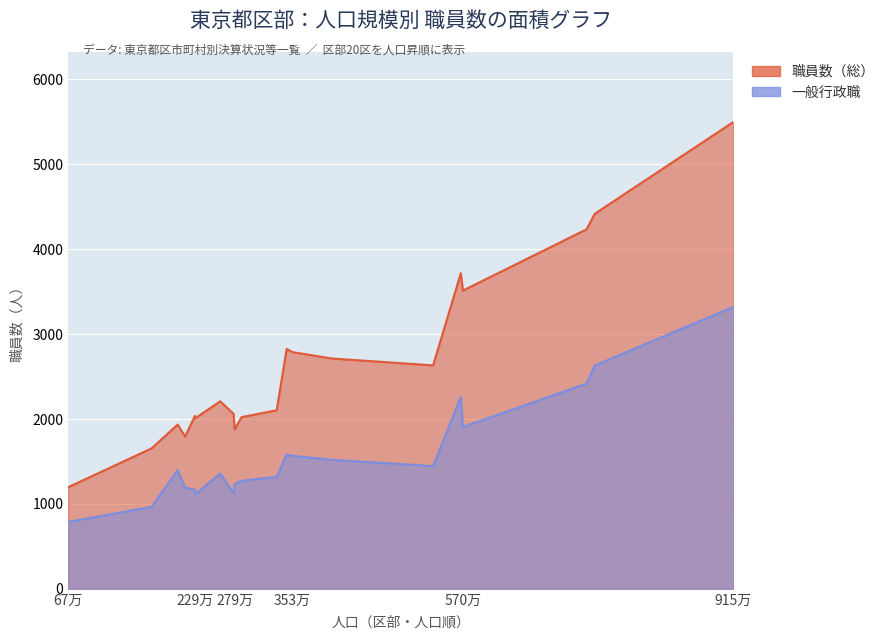

Which series has the widest spread of values?

職員数（総）